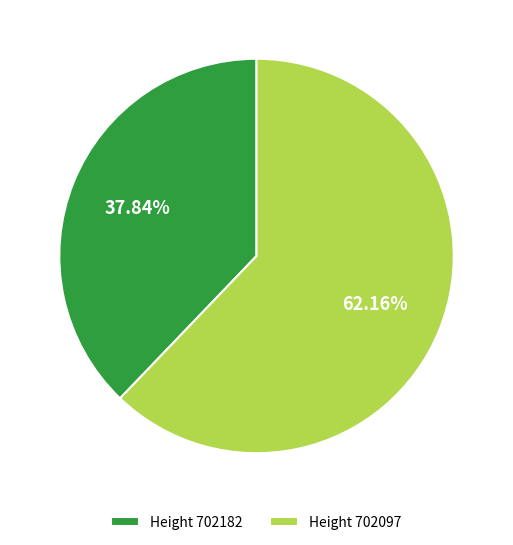

Combined, do Height 702182 and Height 702097 account for over 50%?

Yes